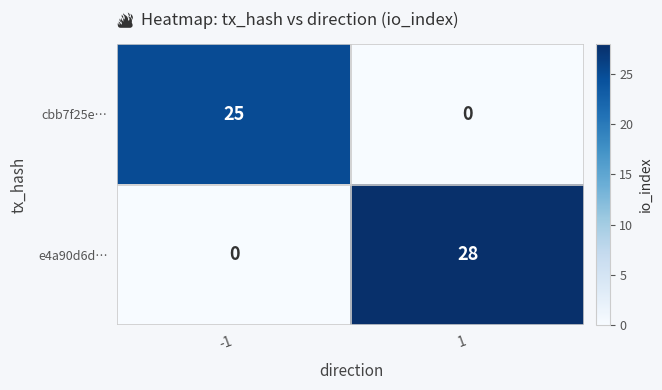

List the series in order of their peak value, lowest first.

cbb7f25e…, e4a90d6d…